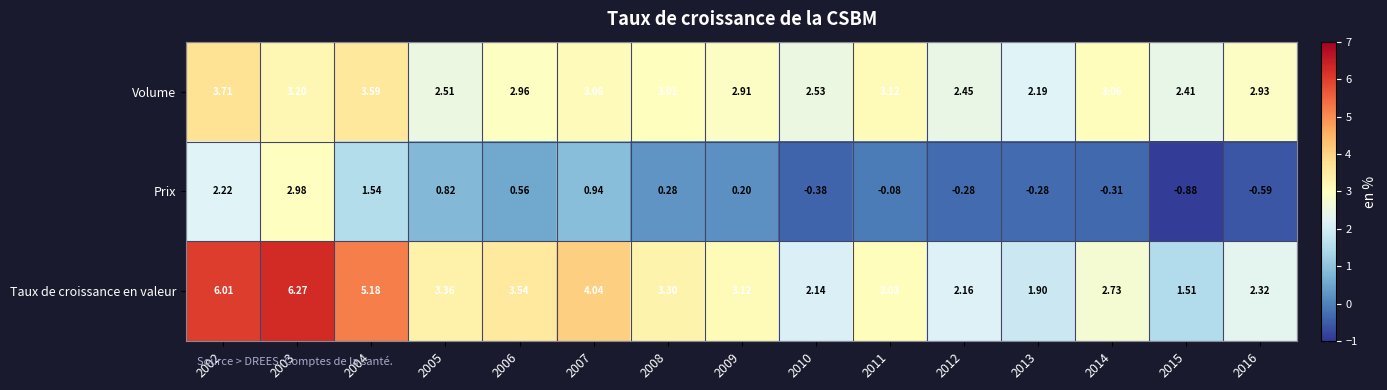

What is the maximum value shown in the chart?

6.3